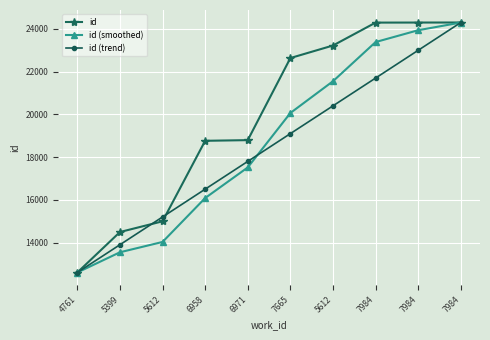

Which label corresponds to the smallest value in the chart?

4761